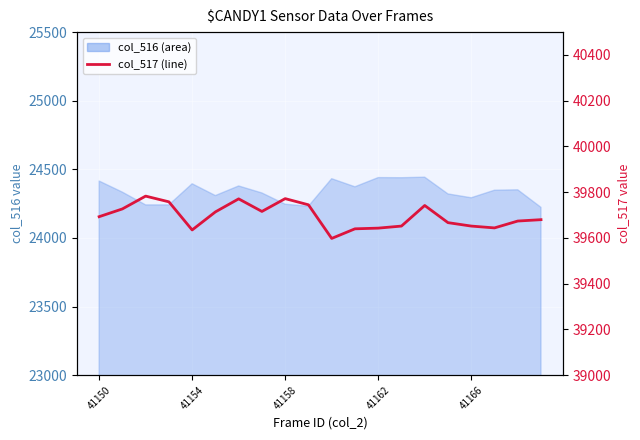

Reading right to left, what are all the values shown in this chart?

39680	39674	39644	39652	39667	39742	39652	39643	39640	39598	39745	39772	39716	39771	39714	39635	39758	39783	39727	39693